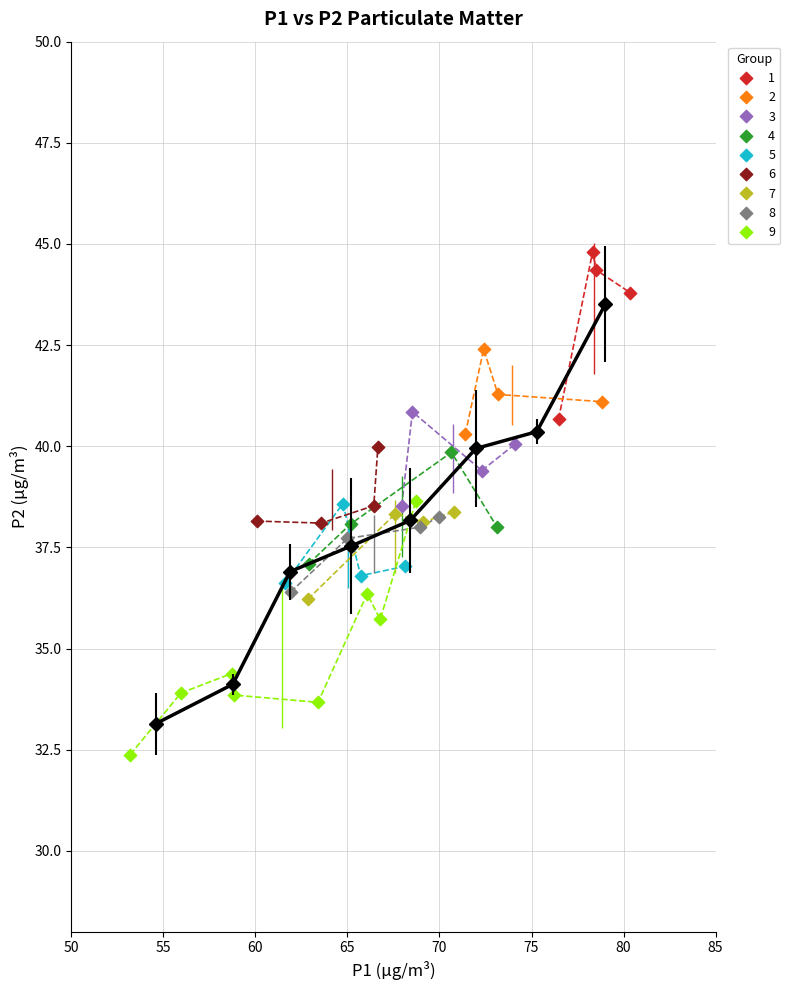

Which series contains the lowest Y value?

9